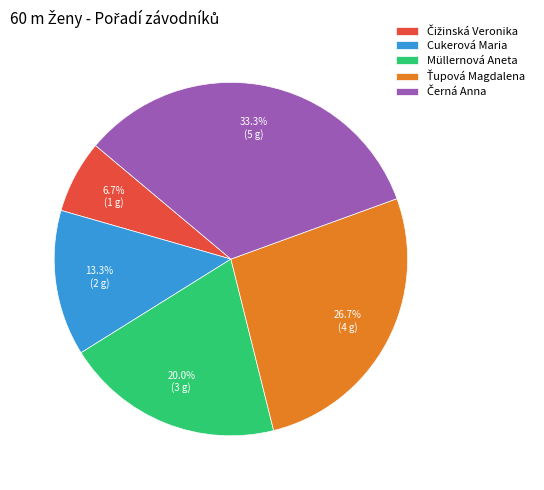

Is there a majority slice in this chart?

No